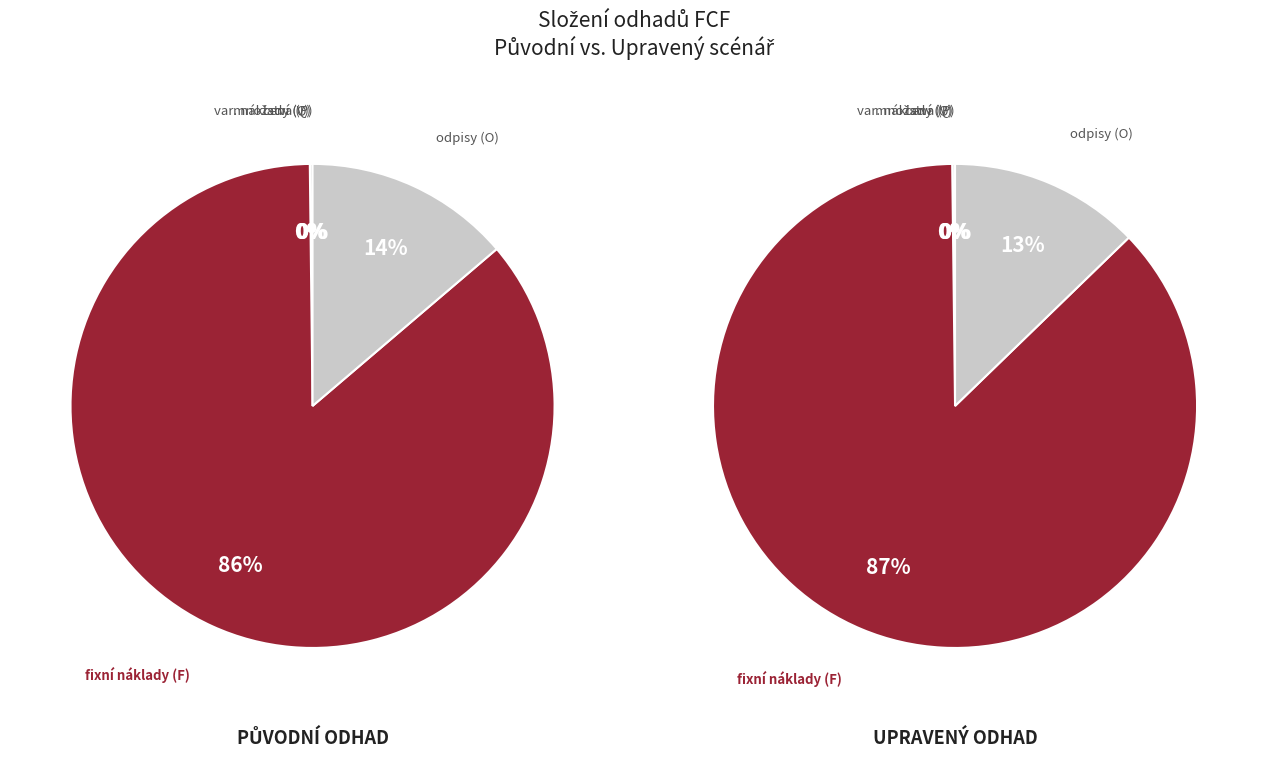

Which series has the widest spread of values?

Upravený odhad